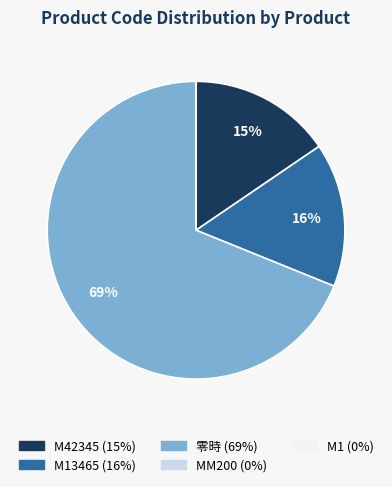

Is there a majority slice in this chart?

Yes